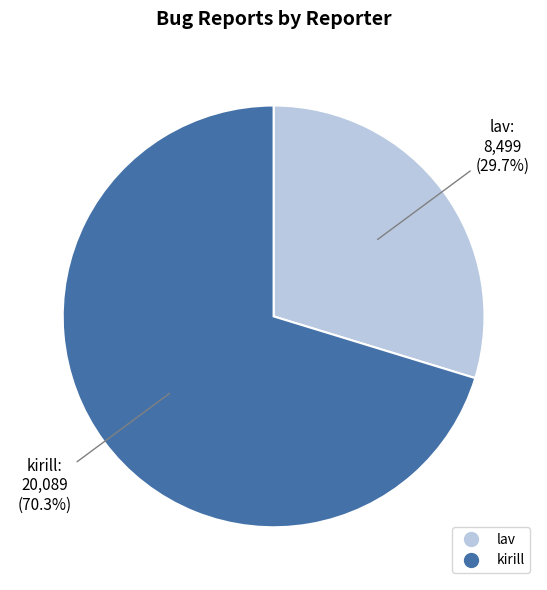

Is it true that lav is 30% of the pie?

True